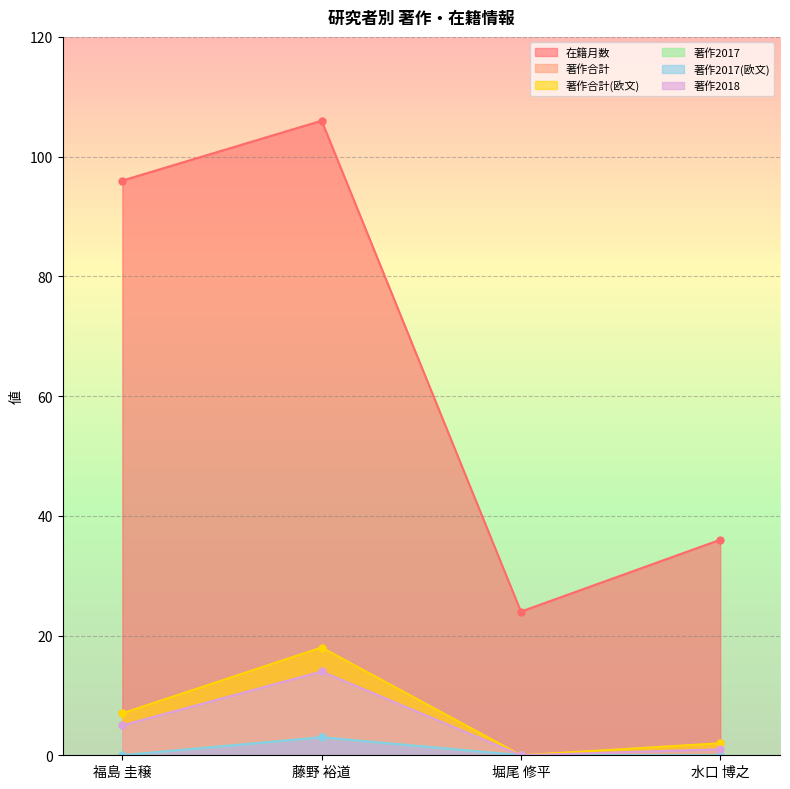

The 著作2018 series shows 1 at 水口 博之. True or false?

True